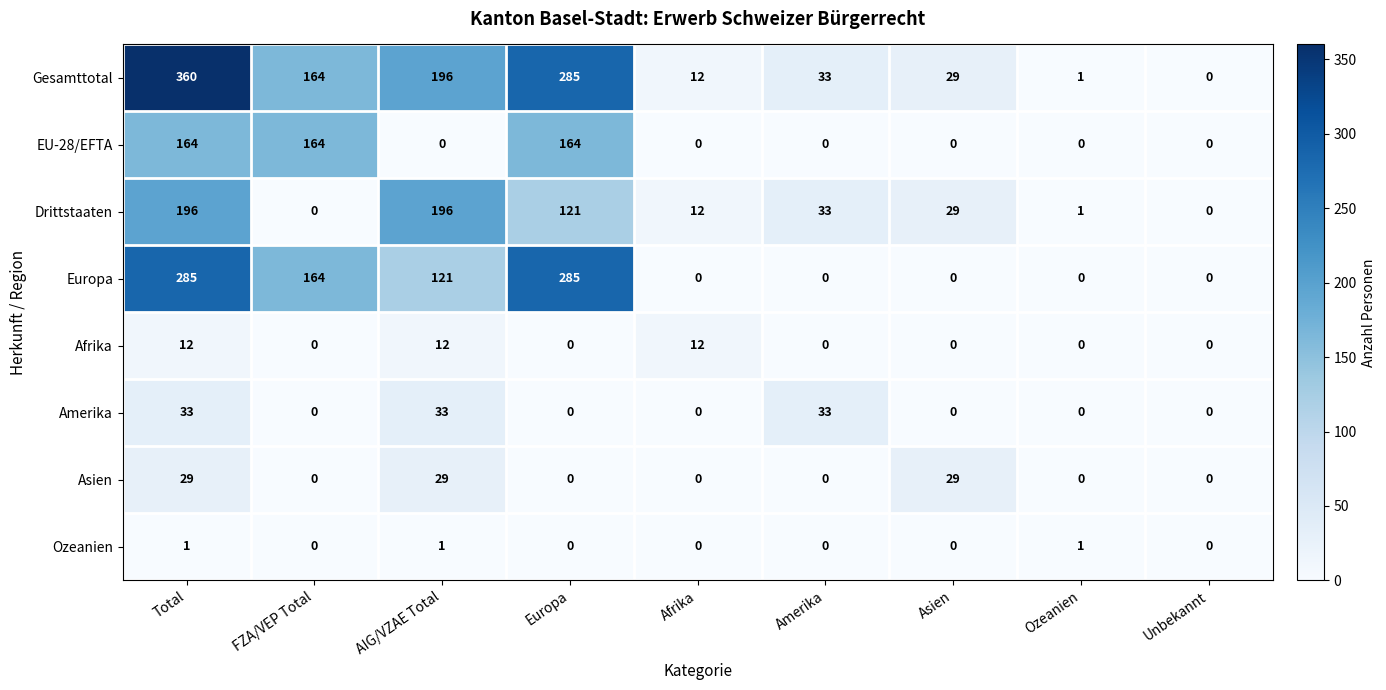

List the series in order of their peak value, highest first.

Gesamttotal, Europa, Drittstaaten, EU-28/EFTA, Amerika, Asien, Afrika, Ozeanien